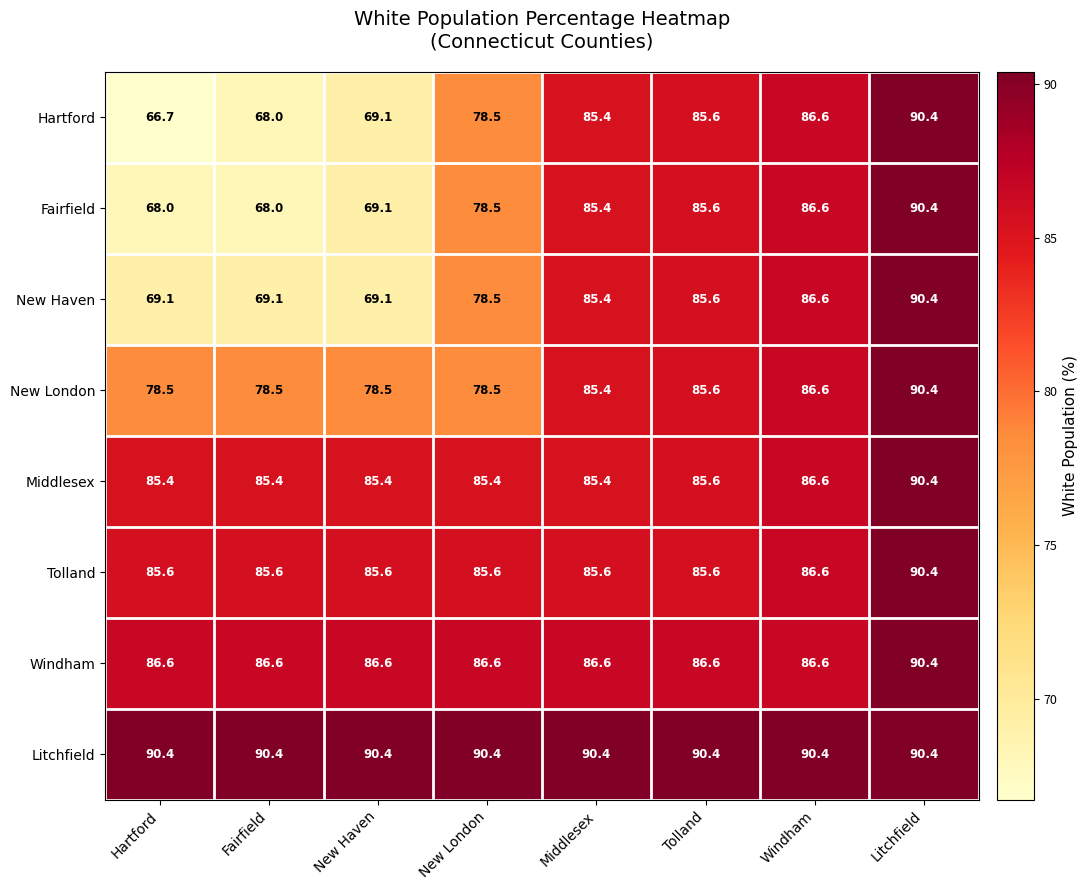

What is the difference between the second highest and second lowest values in the Middlesex series?

1.2